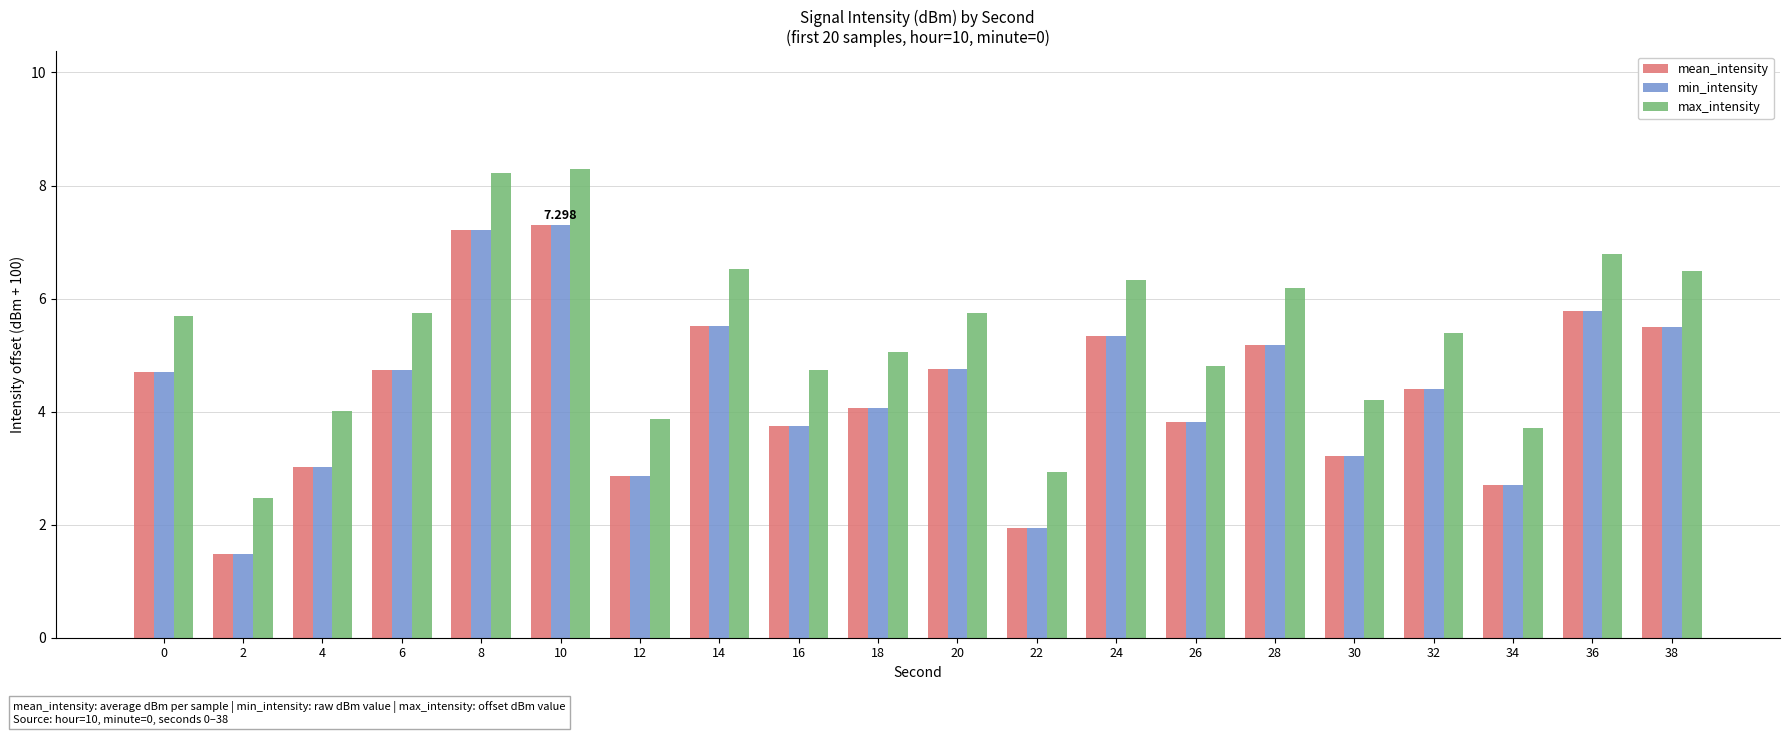

What is the difference between the maximum and minimum values in the min_intensity series?

5.8